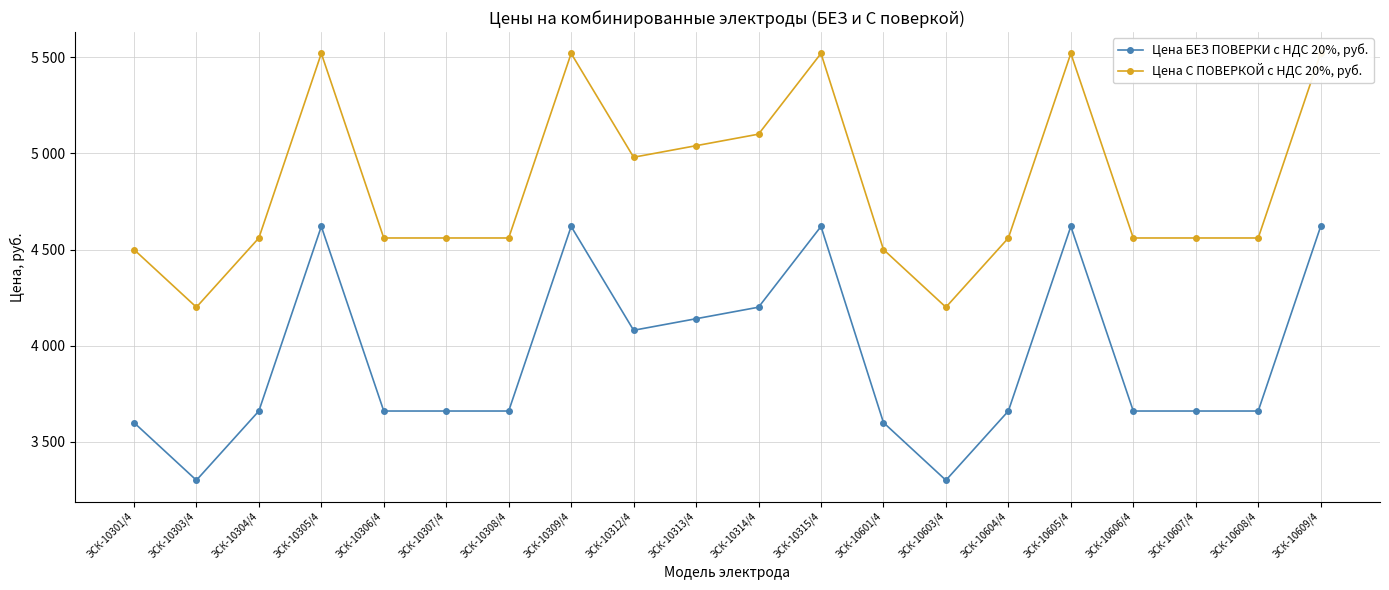

List the series in order of their overall mean, highest first.

Цена С ПОВЕРКОЙ с НДС 20%, руб., Цена БЕЗ ПОВЕРКИ с НДС 20%, руб.